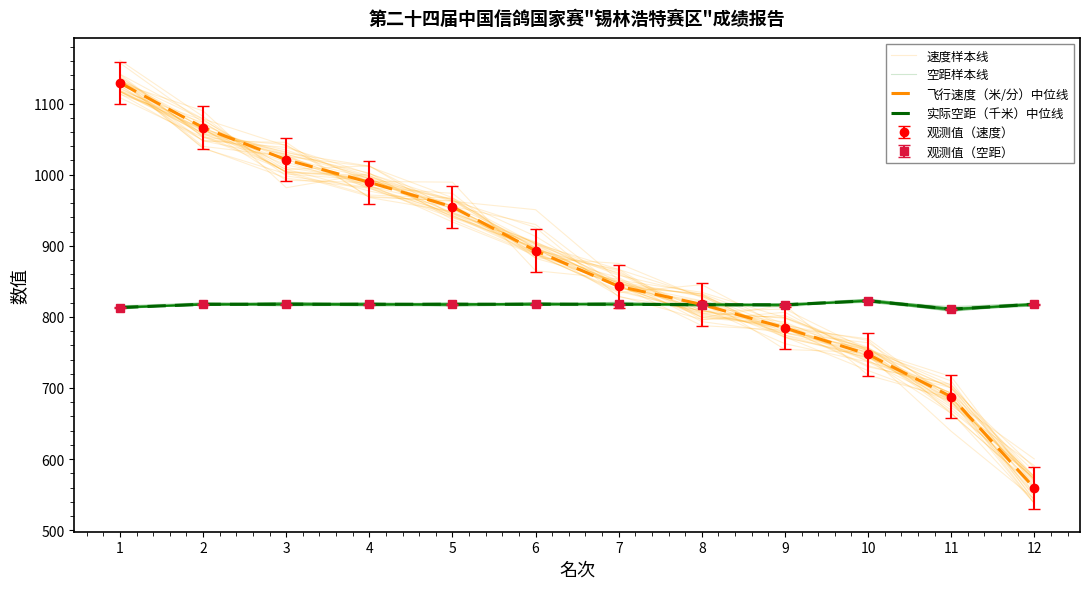

Reading left to right, list all the values displayed in this chart.

速度样本线: 1136.5	1064.2	1030.7	1012.1	951.3	889.5	866.7	829.0	777.5	755.4	680.8	552.4
空距样本线: 813.8	819.6	817.7	818.2	818.6	817.3	818.1	817.1	817.1	821.7	810.9	818.4
飞行速度（米/分）中位线: 1129.0	1066.3	1021.0	989.3	954.8	893.0	843.0	817.5	784.5	747.3	687.7	559.4
实际空距（千米）中位线: 813.2	817.7	817.8	817.7	817.8	817.8	817.8	817.1	817.0	822.7	810.9	817.8